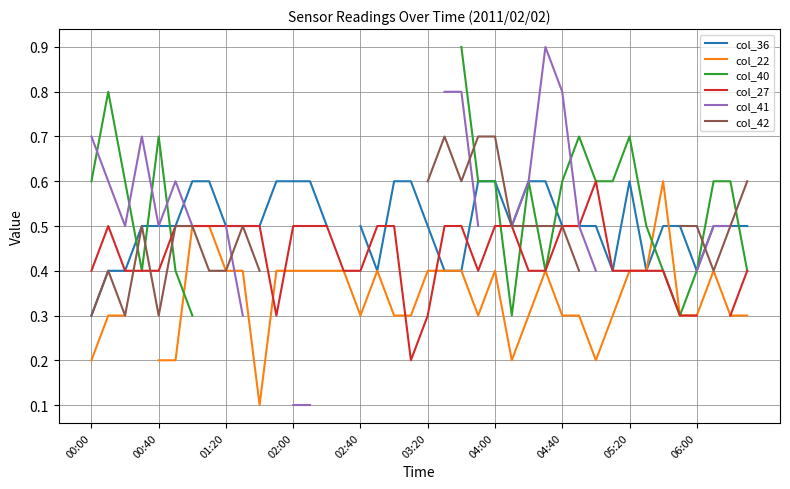

At which label does col_36 reach its peak?

04:00